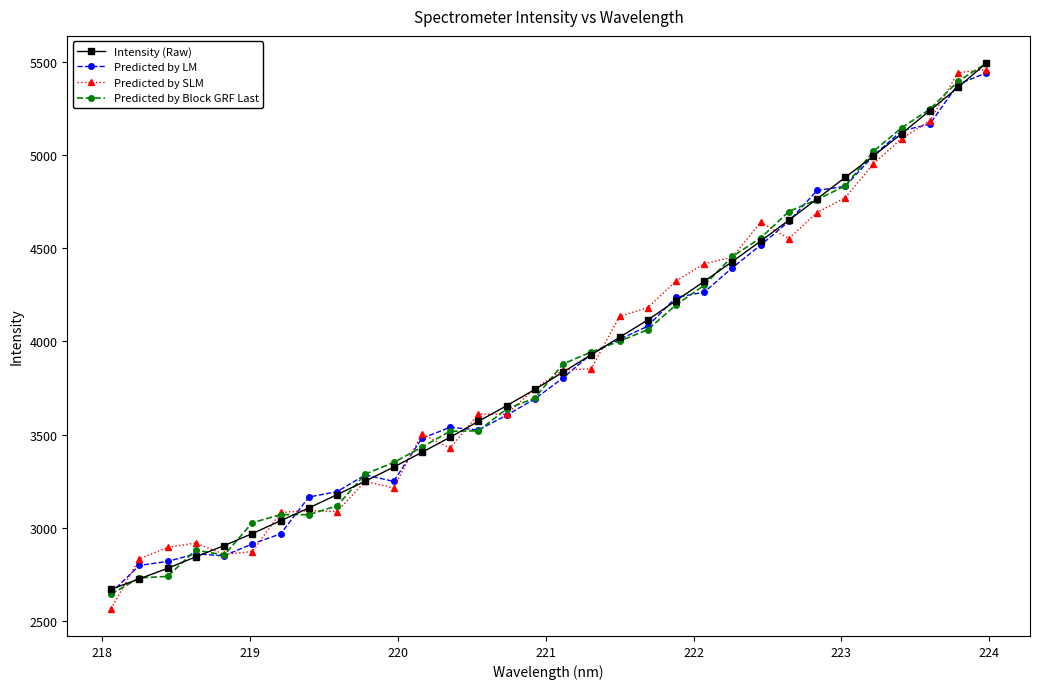

True or false: Predicted by Block GRF Last has more than 0 interior local peaks.

True